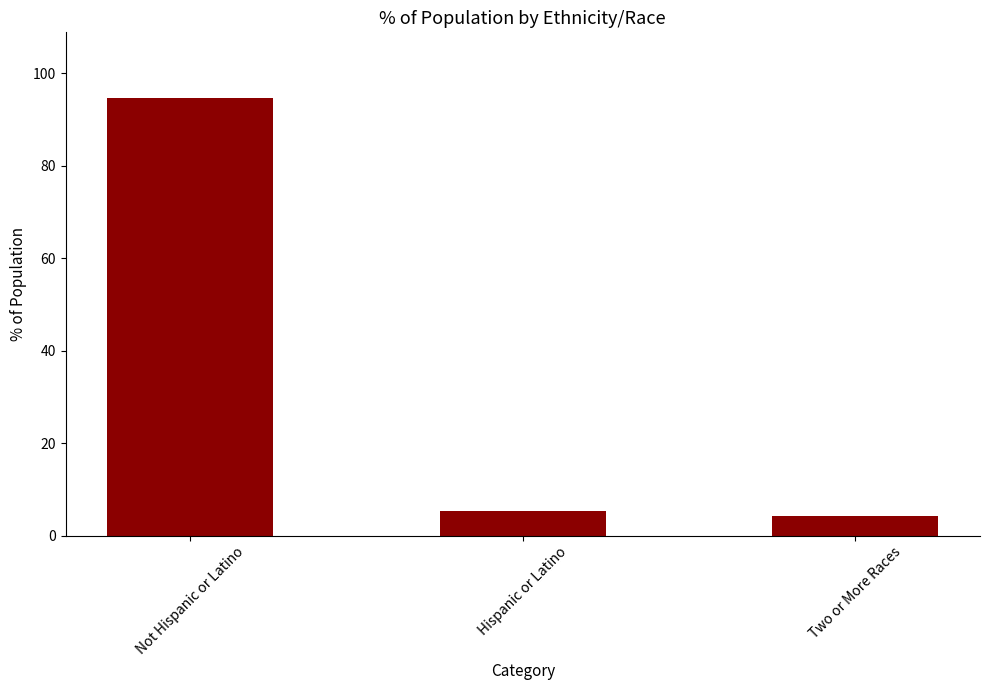

Between Two or More Races and Hispanic or Latino, which is larger?

Hispanic or Latino